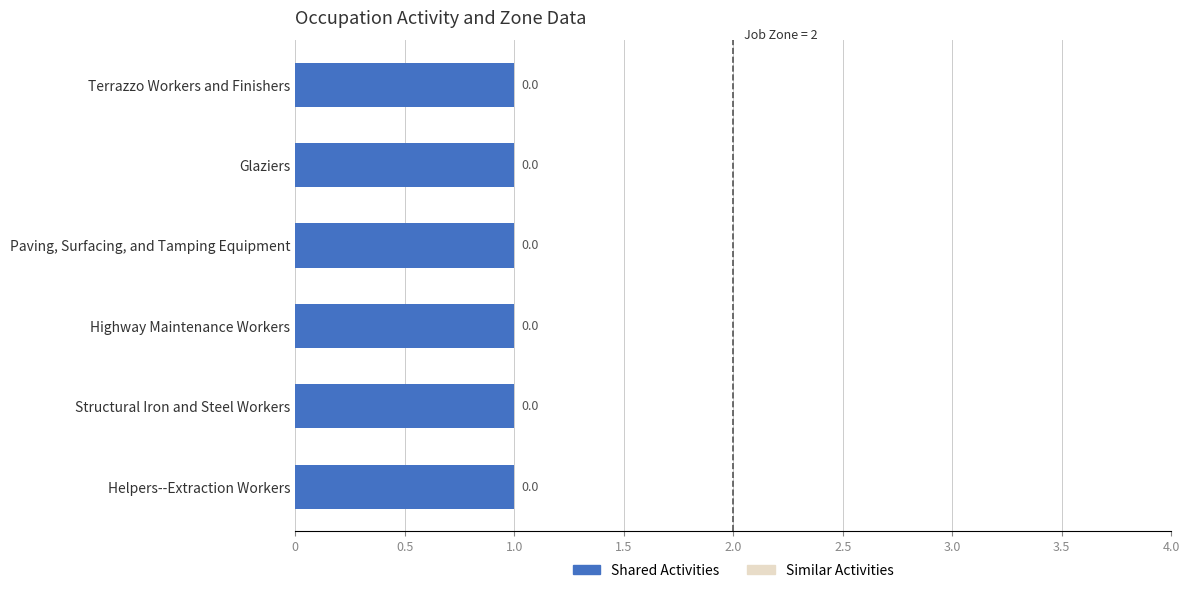

Which has a higher value, Highway Maintenance Workers or Paving, Surfacing, and Tamping Equipment?

Highway Maintenance Workers